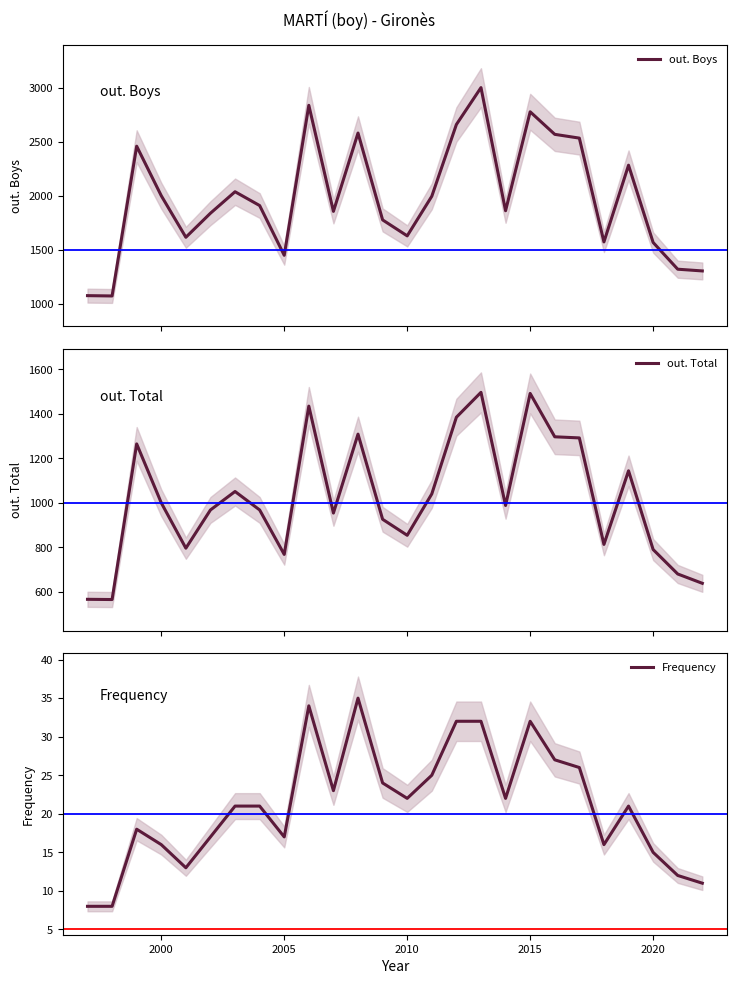

True or false: Frequency has a value of 4 at 2020.

False